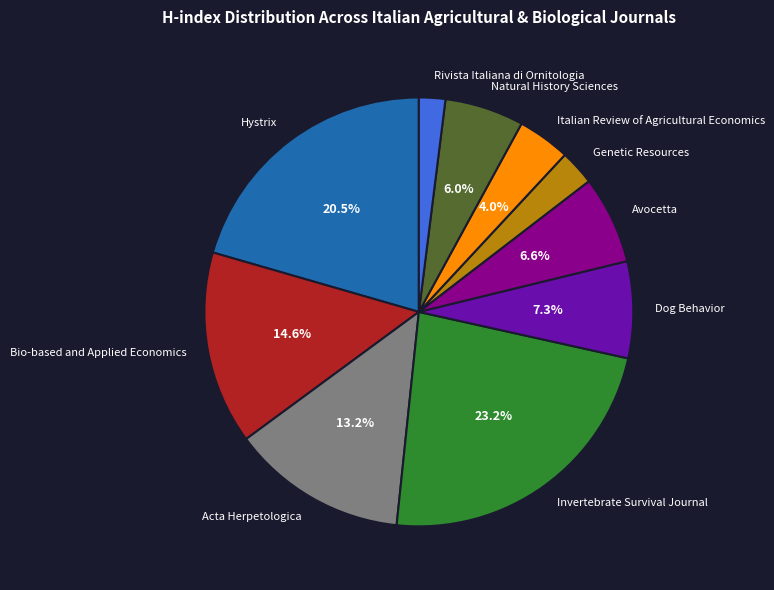

What is the smallest slice in the pie chart?

Rivista Italiana di Ornitologia